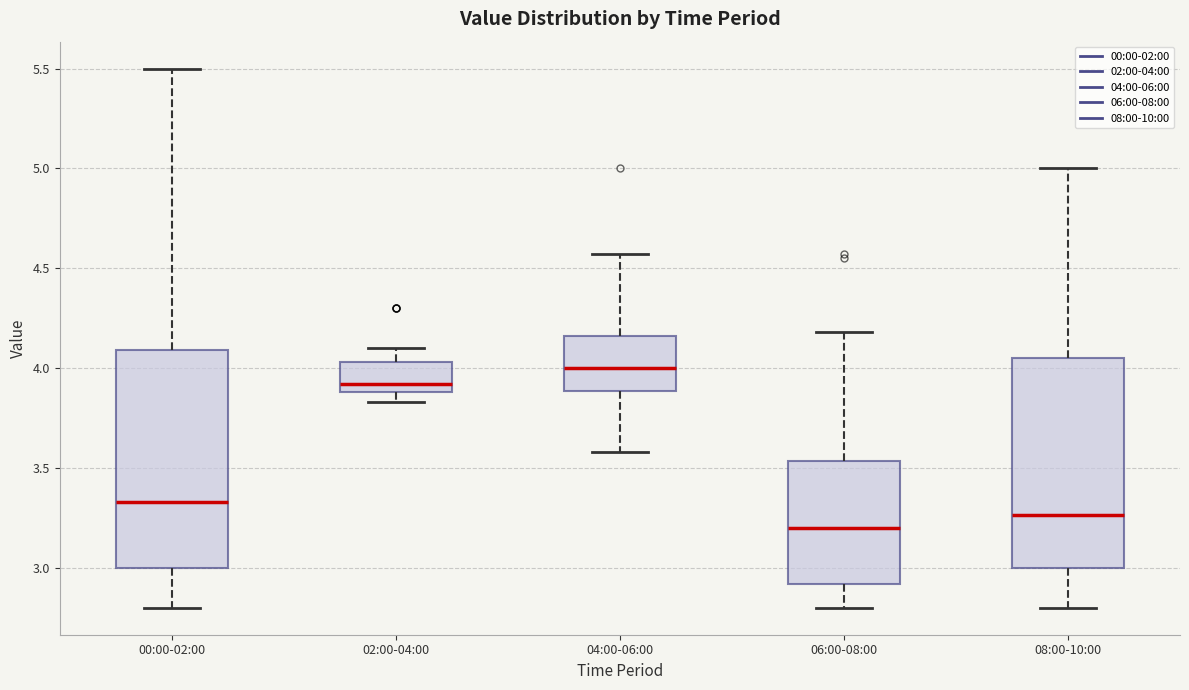

Which box has the highest median line?

04:00-06:00